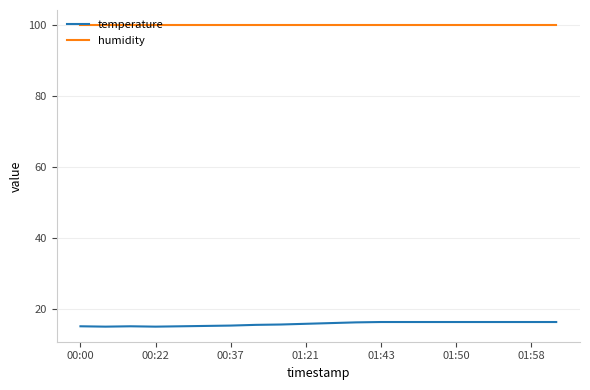

Which series has the largest total across all categories?

humidity